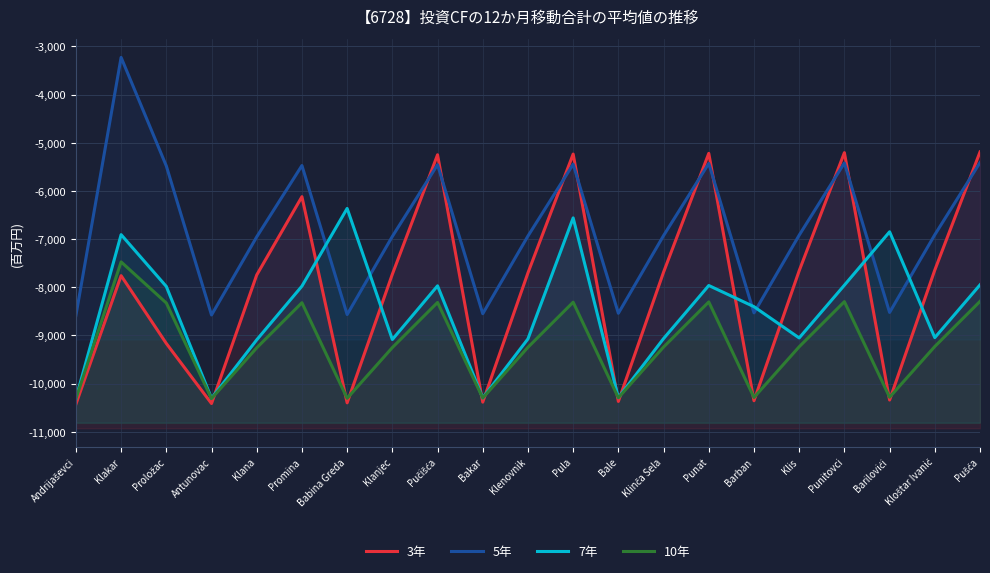

Rank the series by their maximum value, from highest to lowest.

5年, 3年, 7年, 10年